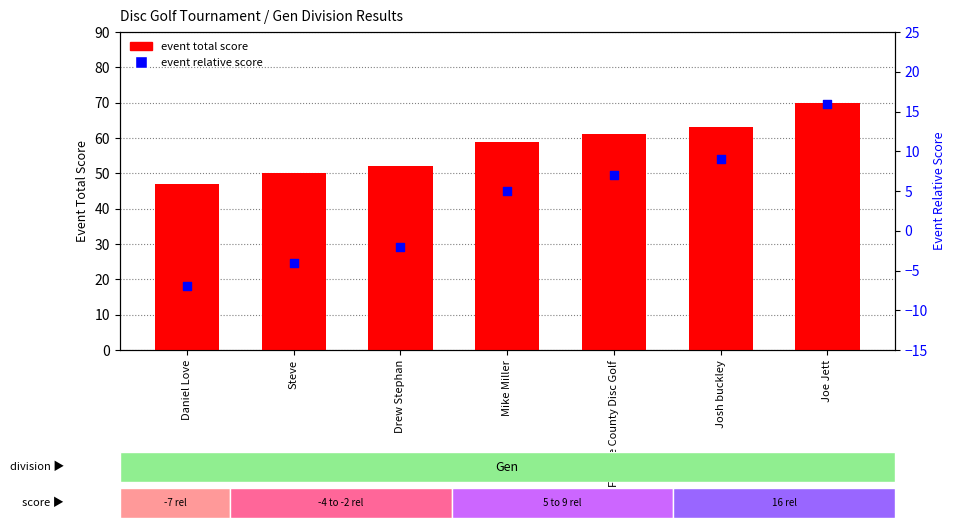

Which series reaches the minimum Y coordinate?

event relative score